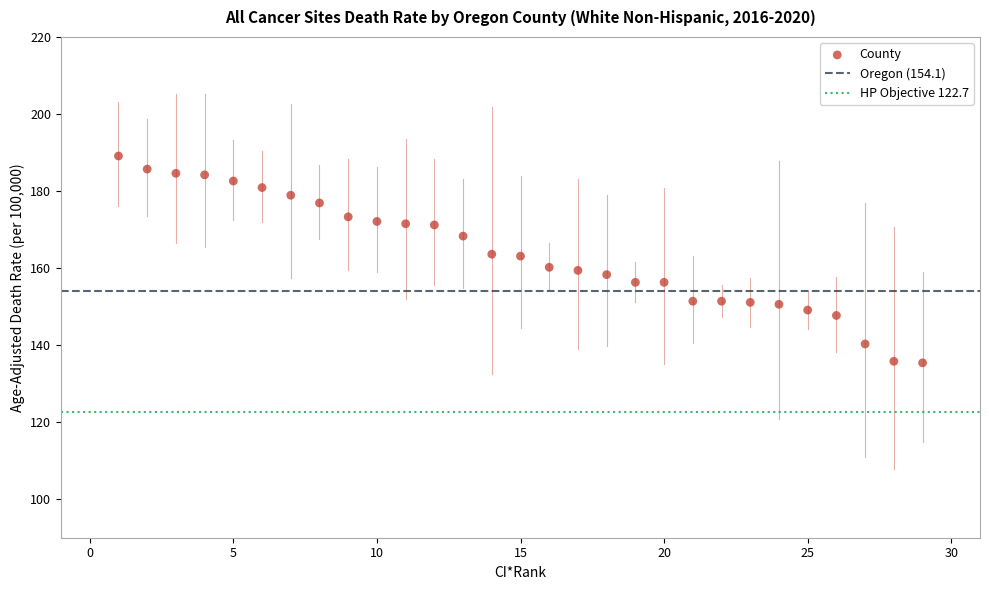

What is the range of Y values (max minus min)?

53.7